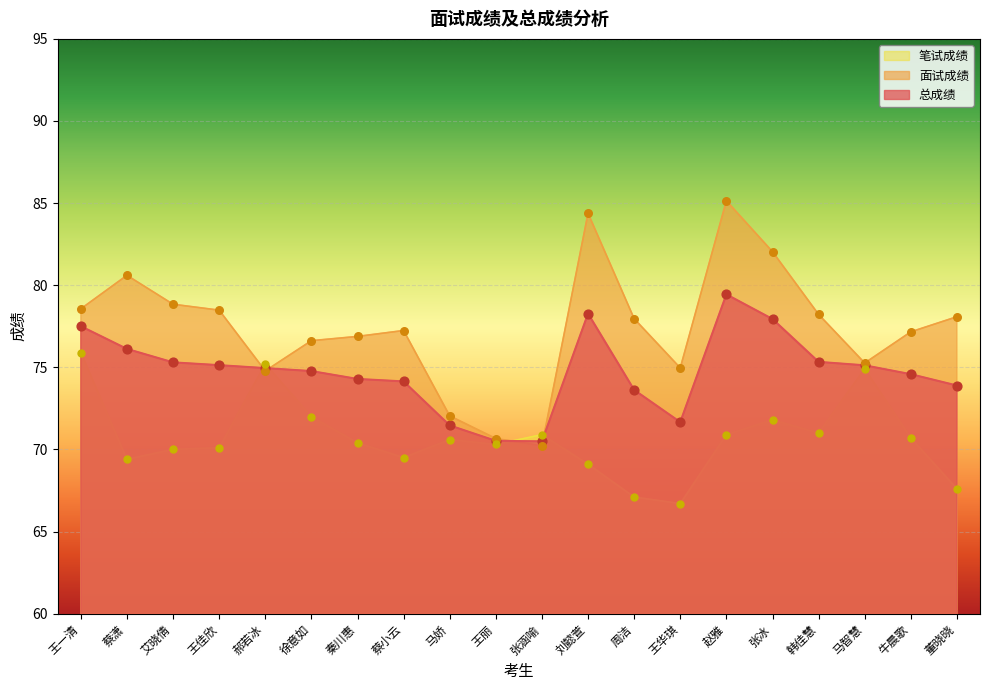

Which series contains the highest Y value?

面试成绩